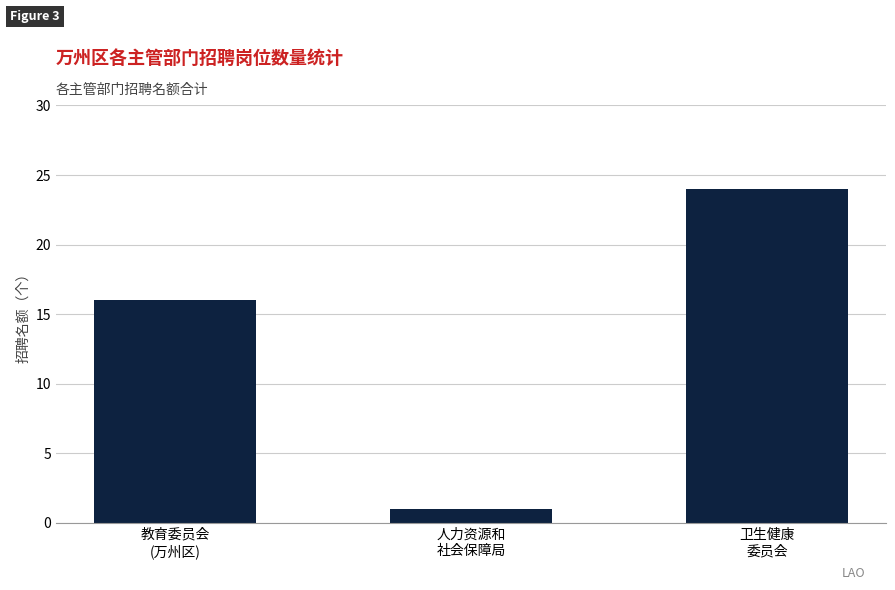

How many bars are there in total?

3